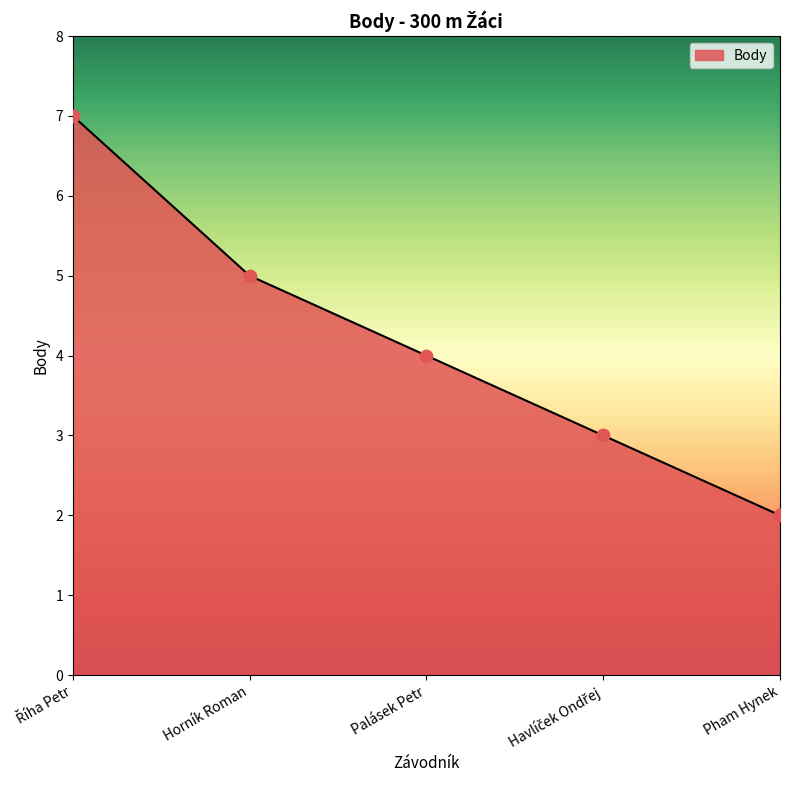

Which has a higher value, Horník Roman or Pham Hynek?

Horník Roman